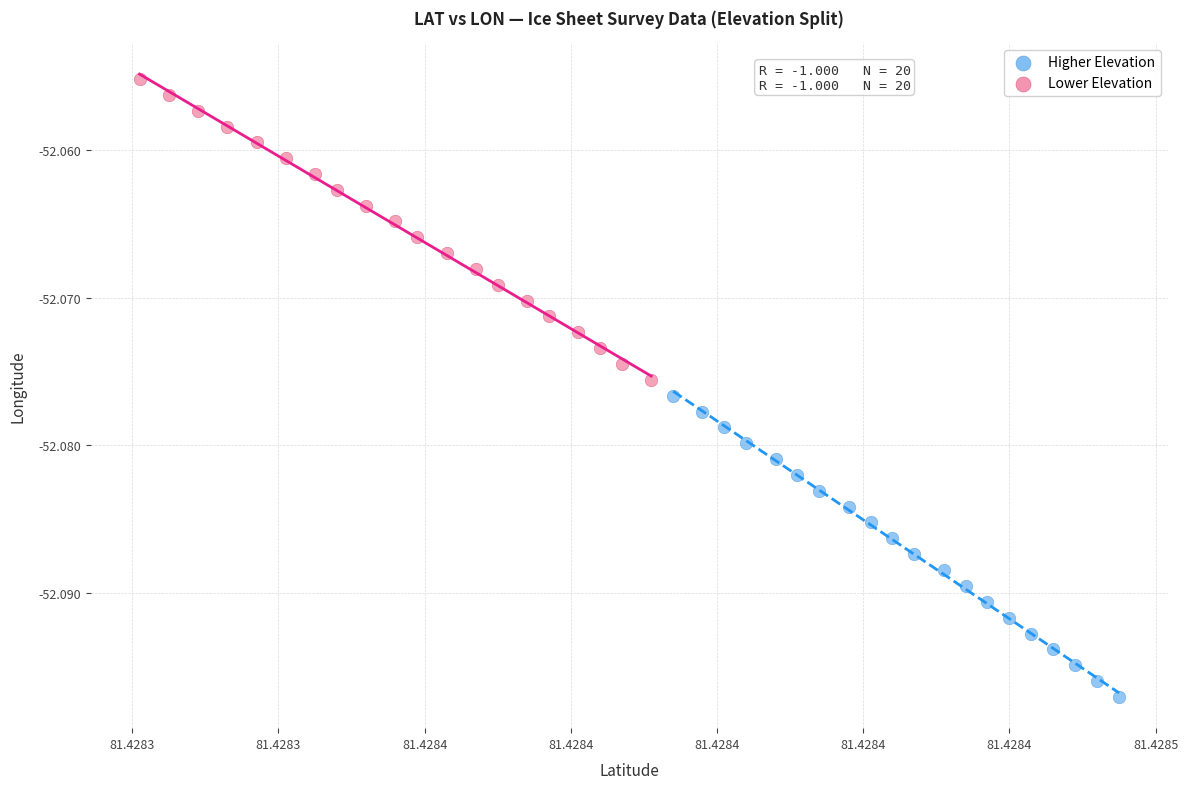

Which series contains the highest Y value?

Lower Elevation